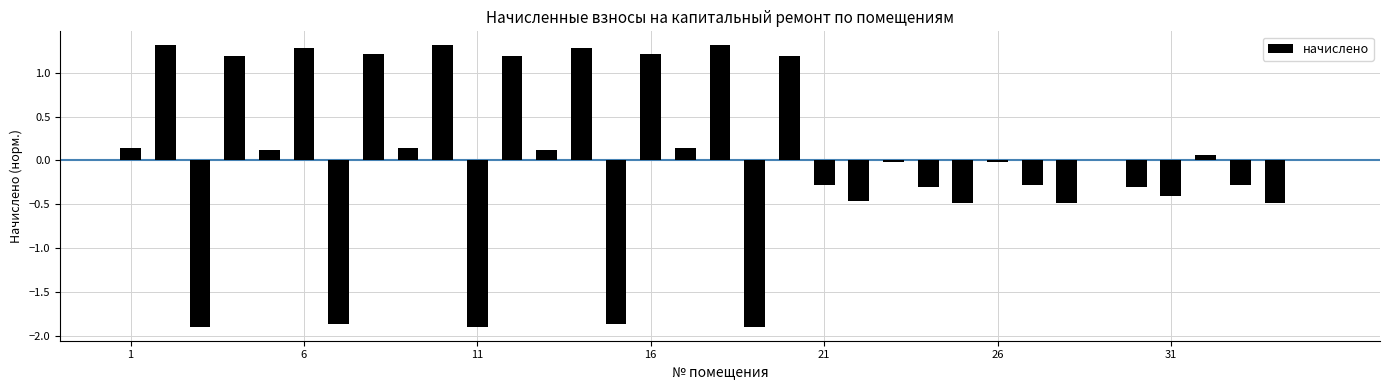

How many series are shown in this chart?

1